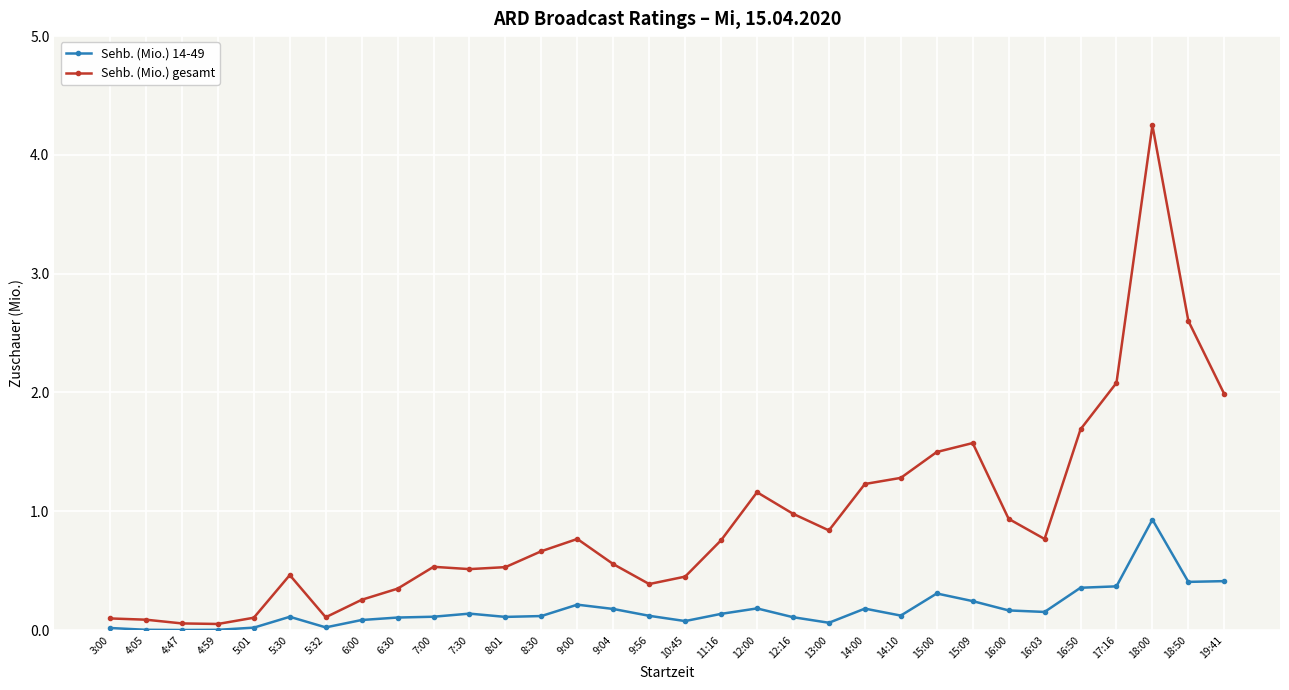

Where is Sehb. (Mio.) gesamt nearest to the value 2?

19:41